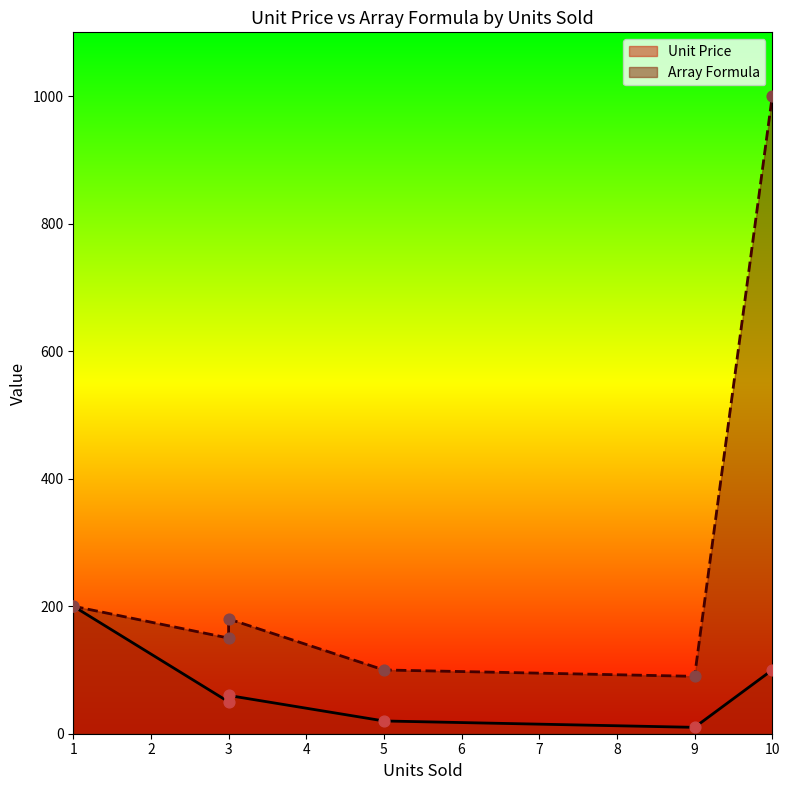

At which category is the sum across all series the highest?

10